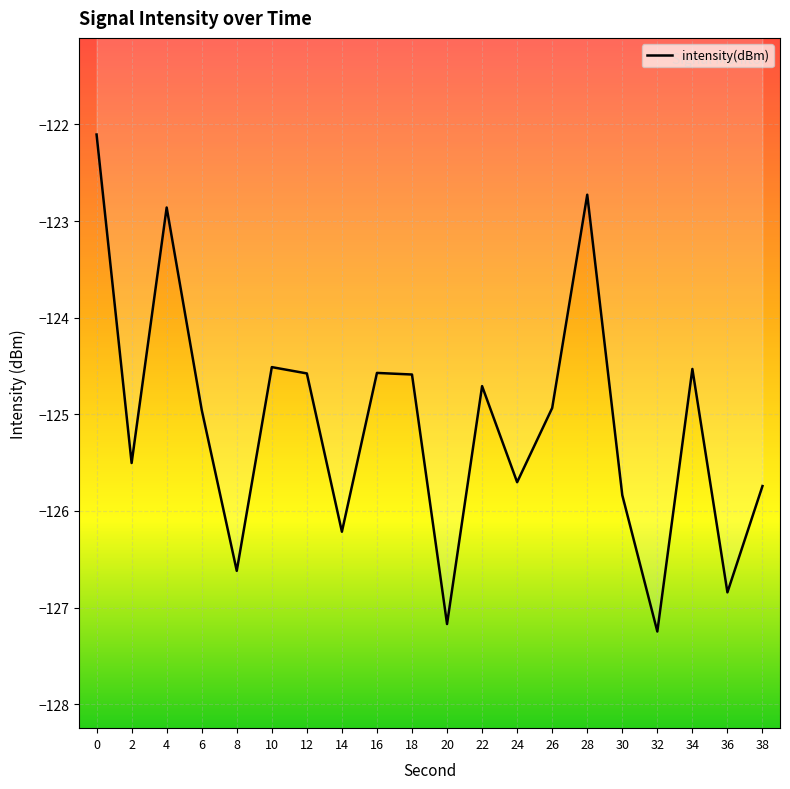

Between 14 and 8, which is larger?

14